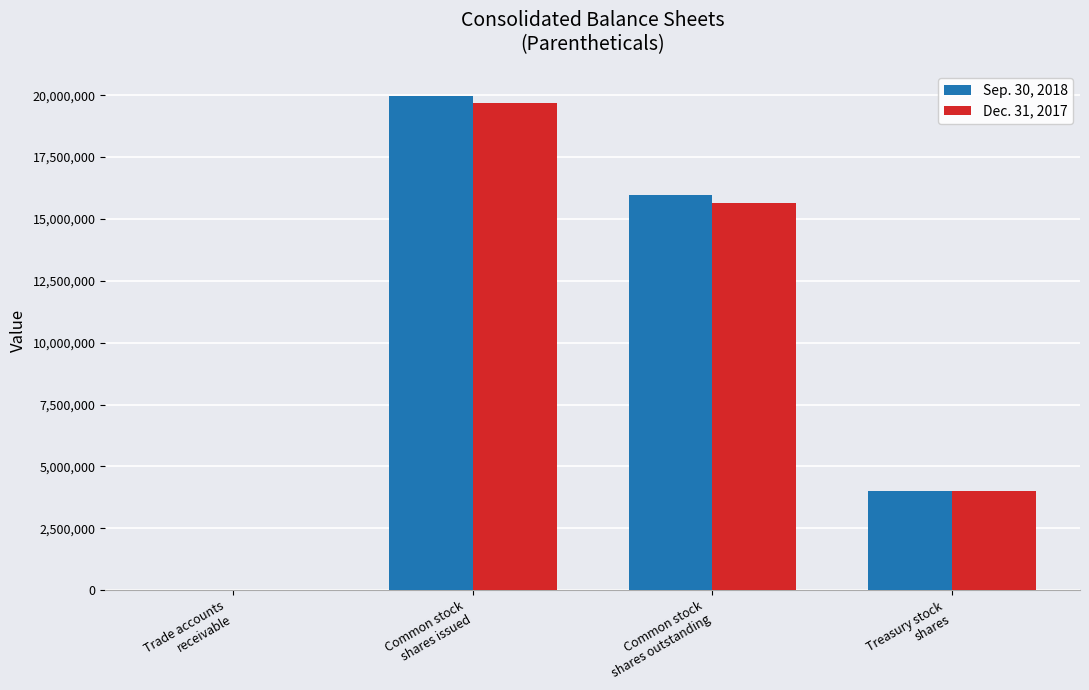

How many series are shown in this chart?

2